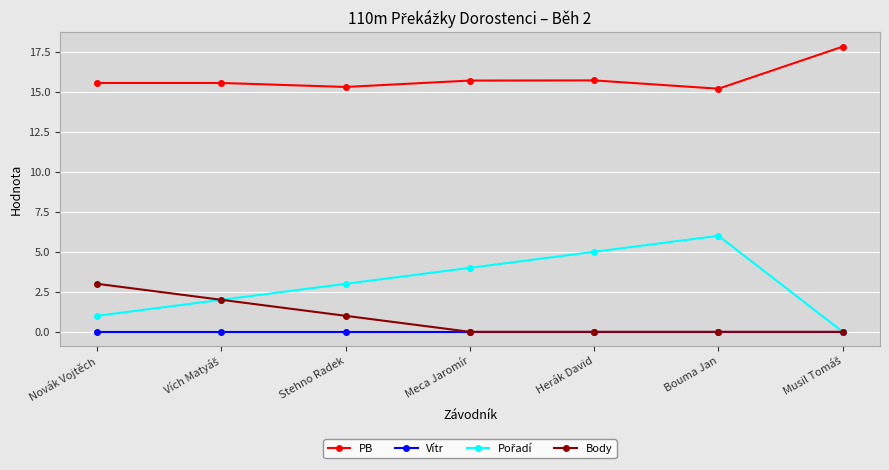

At how many categories does at least one series exceed 14?

7